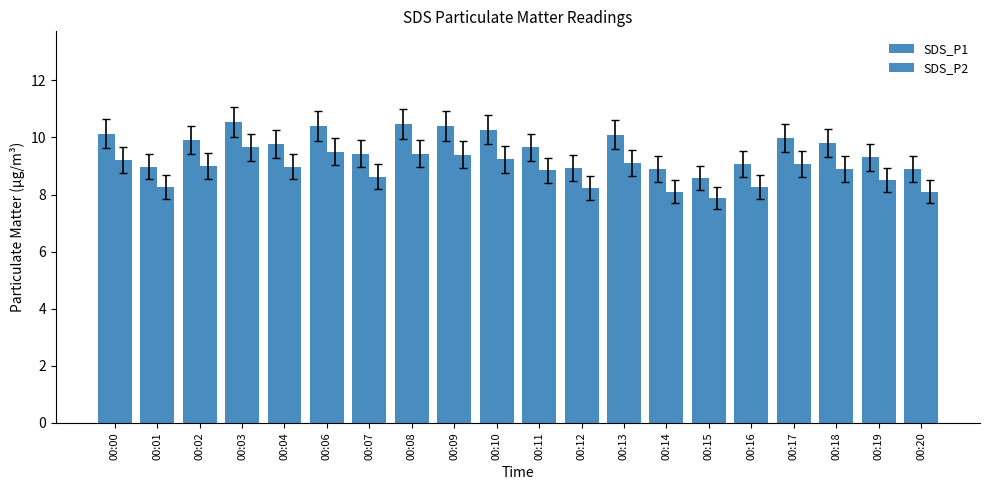

What is the difference between the maximum and minimum values in the SDS_P2 series?

1.8